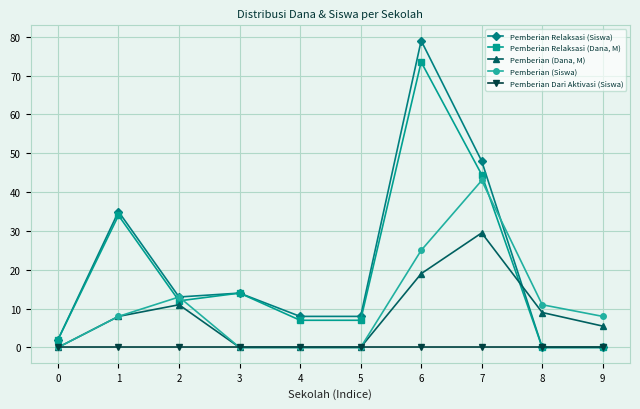

Reading right to left, what are all the values shown in this chart?

Pemberian Relaksasi (Siswa): 0.0	0.0	48.0	79.0	8.0	8.0	14.0	13.0	35.0	2.0
Pemberian Relaksasi (Dana, M): 0.0	0.0	44.5	73.5	7.0	7.0	14.0	12.0	34.0	2.0
Pemberian (Dana, M): 5.5	9.0	29.5	19.0	0.0	0.0	0.0	11.0	8.0	0.0
Pemberian (Siswa): 8.0	11.0	43.0	25.0	0.0	0.0	0.0	13.0	8.0	0.0
Pemberian Dari Aktivasi (Siswa): 0.0	0.0	0.0	0.0	0.0	0.0	0.0	0.0	0.0	0.0